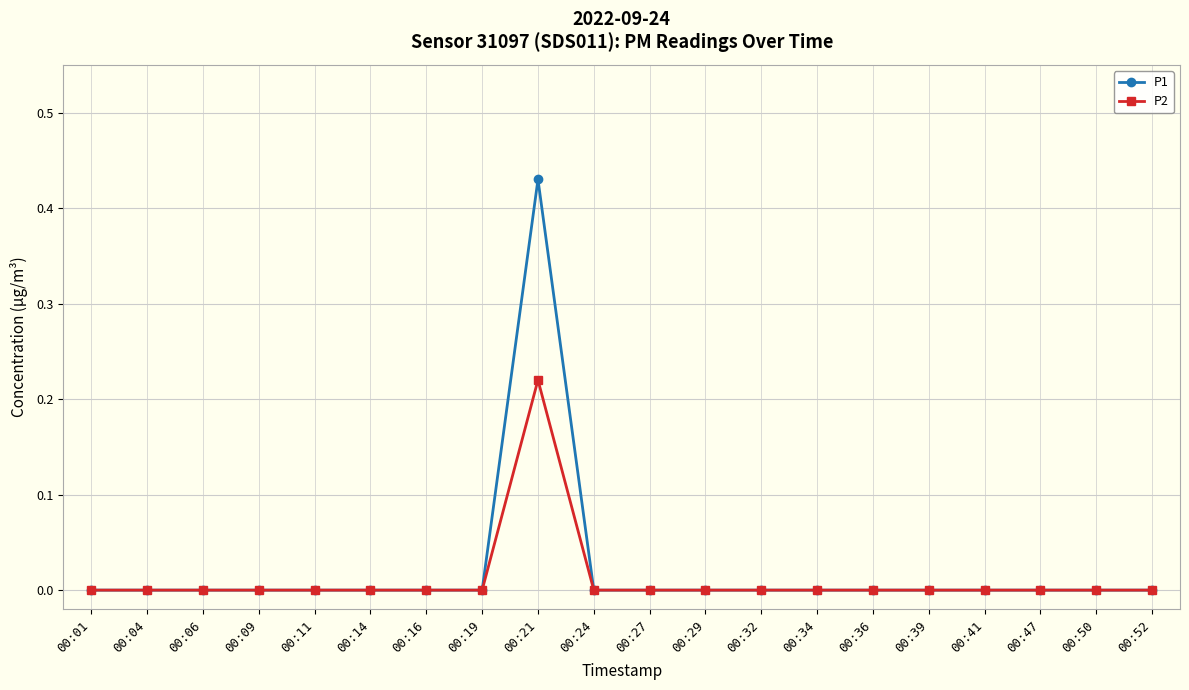

List the series in order of their overall mean, highest first.

P1, P2